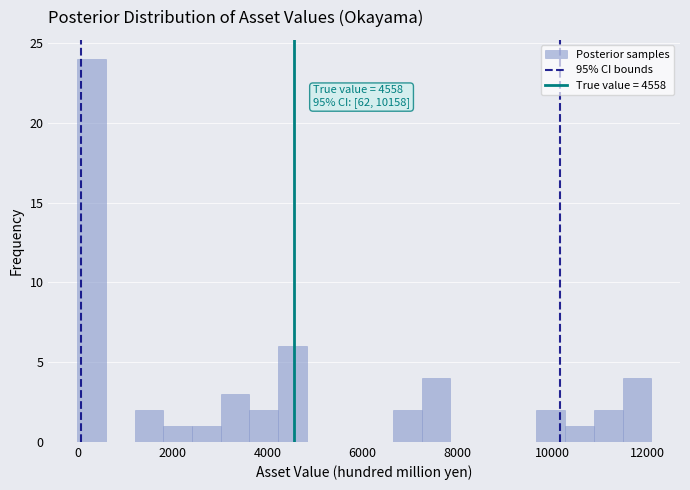

Around what value on the x-axis is the tallest bar? Give the approximate position of its centre, as read against the axis.

200